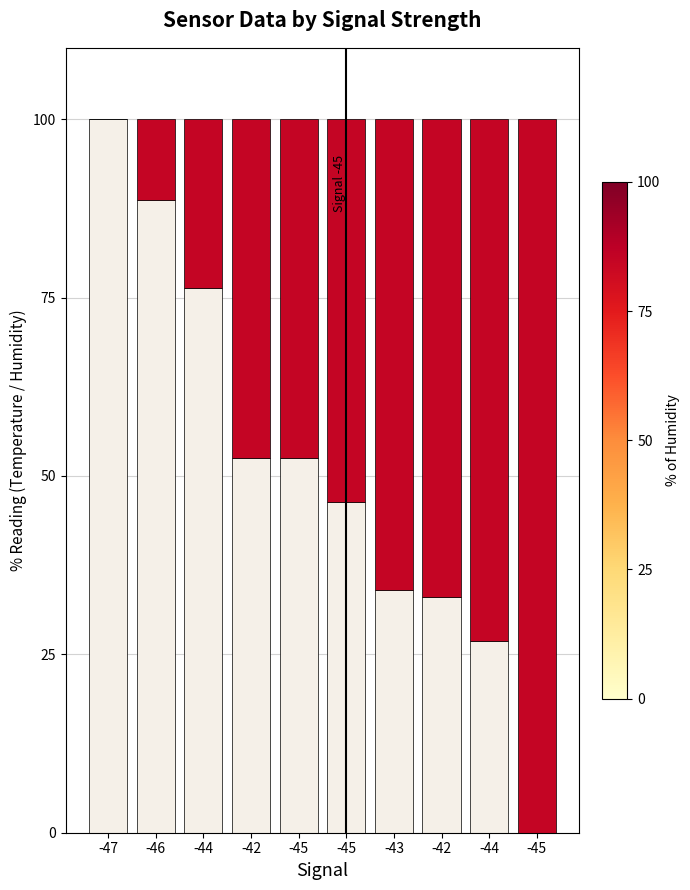

Between -47 and -45, which is larger?

-47